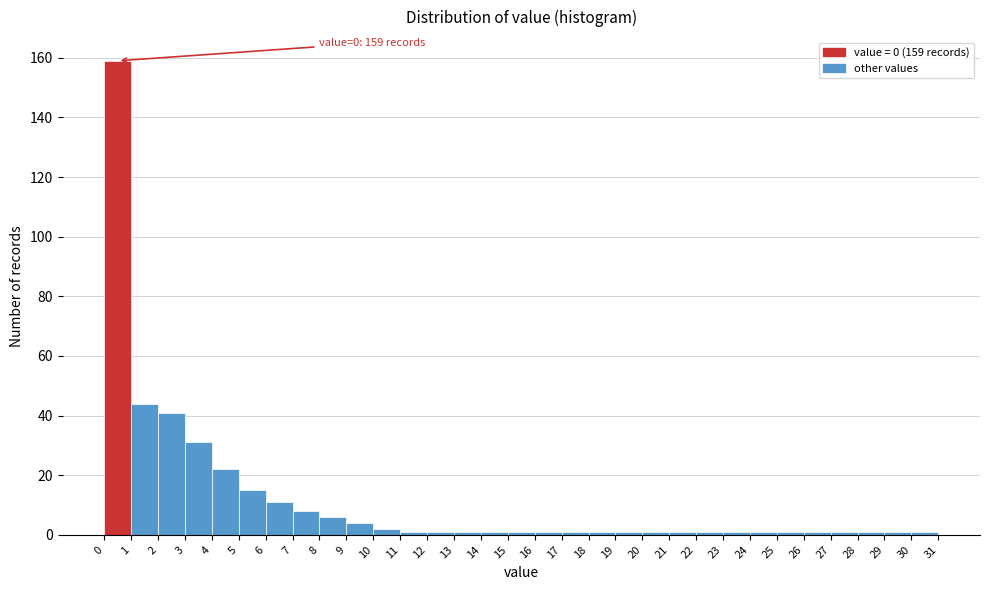

Which range on the x-axis has the tallest bar?

0 to 1